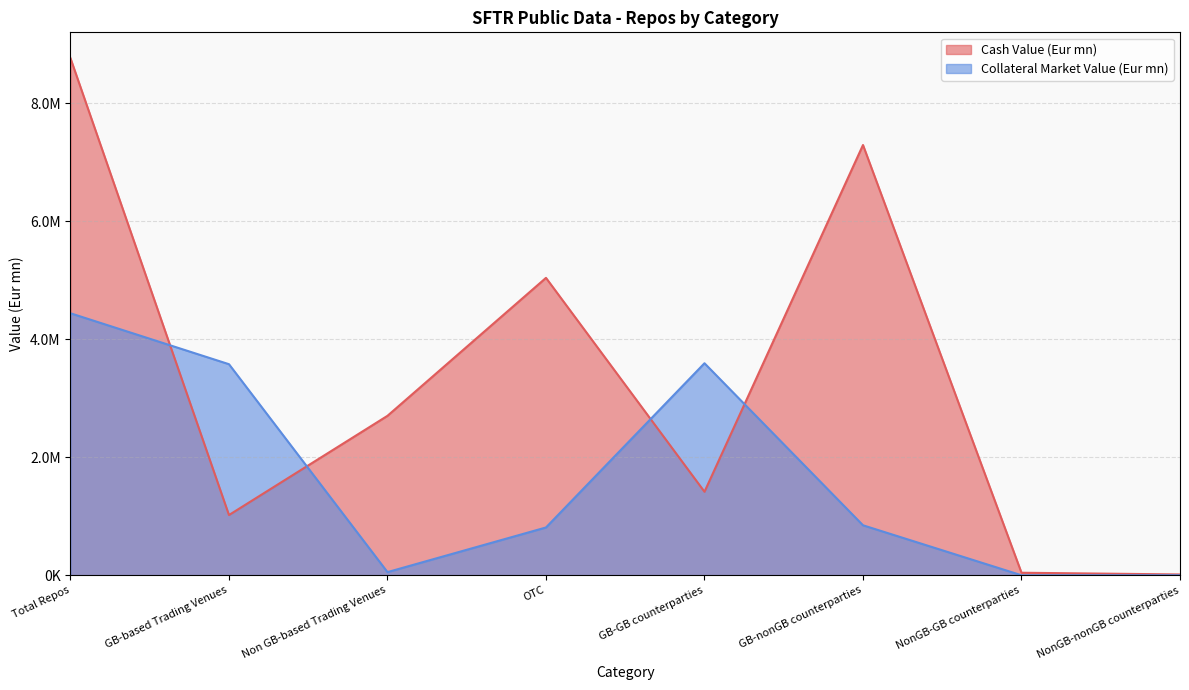

True or false: Collateral Market Value (Eur mn) and Cash Value (Eur mn) intersect in this chart.

True